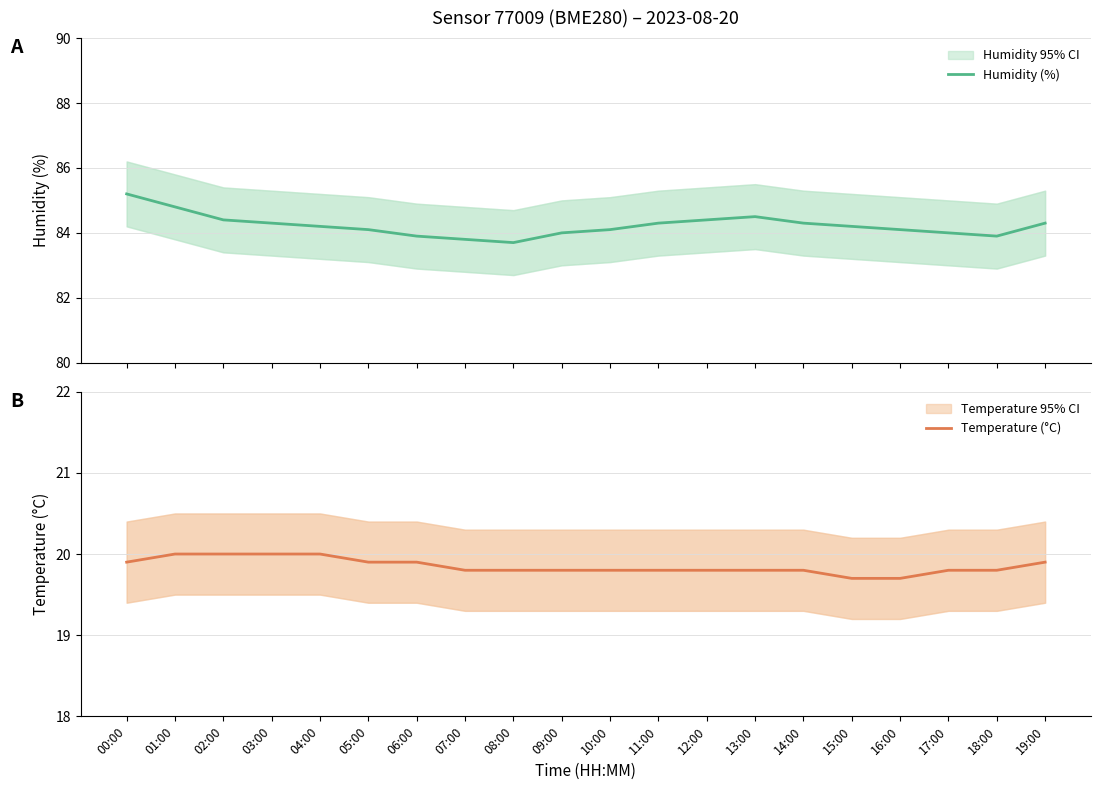

At which category is the sum across all series the highest?

00:00